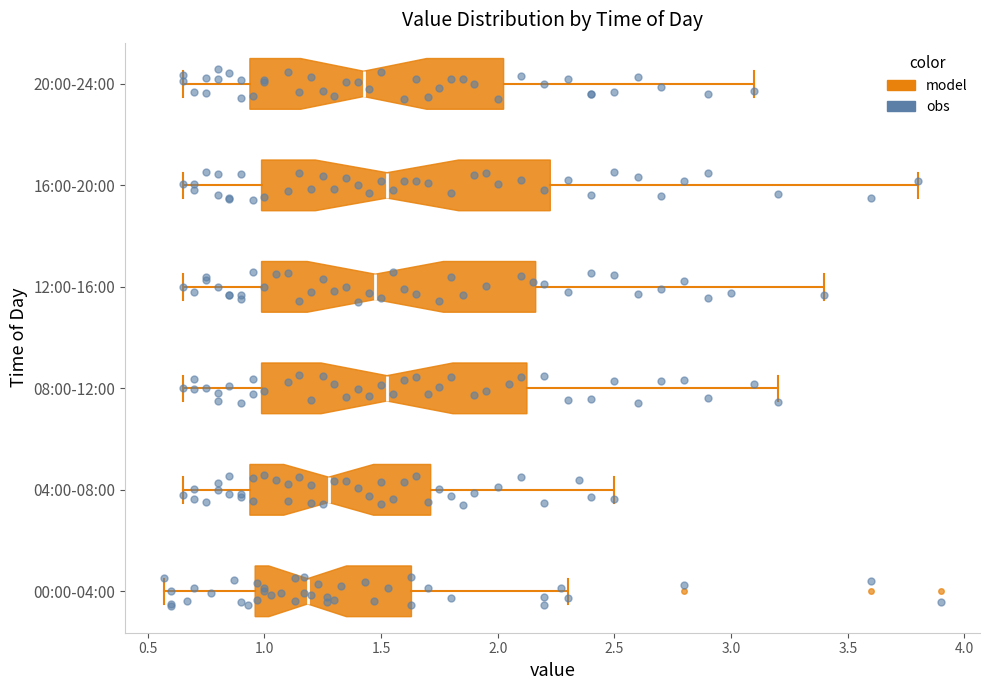

Reading bottom to top, read every box against the x-axis: the position of its median line, the range the box covers, and the ends of its whiskers. The values are not printed on the chart, so give them approximately, as read against the axis.

00:00-04:00: median 1.20, box 0.95 to 1.65, whiskers 0.55 to 2.30
04:00-08:00: median 1.30, box 0.95 to 1.70, whiskers 0.65 to 2.50
08:00-12:00: median 1.55, box 1.00 to 2.15, whiskers 0.65 to 3.20
12:00-16:00: median 1.50, box 1.00 to 2.15, whiskers 0.65 to 3.40
16:00-20:00: median 1.55, box 1.00 to 2.25, whiskers 0.65 to 3.80
20:00-24:00: median 1.45, box 0.95 to 2.05, whiskers 0.65 to 3.10